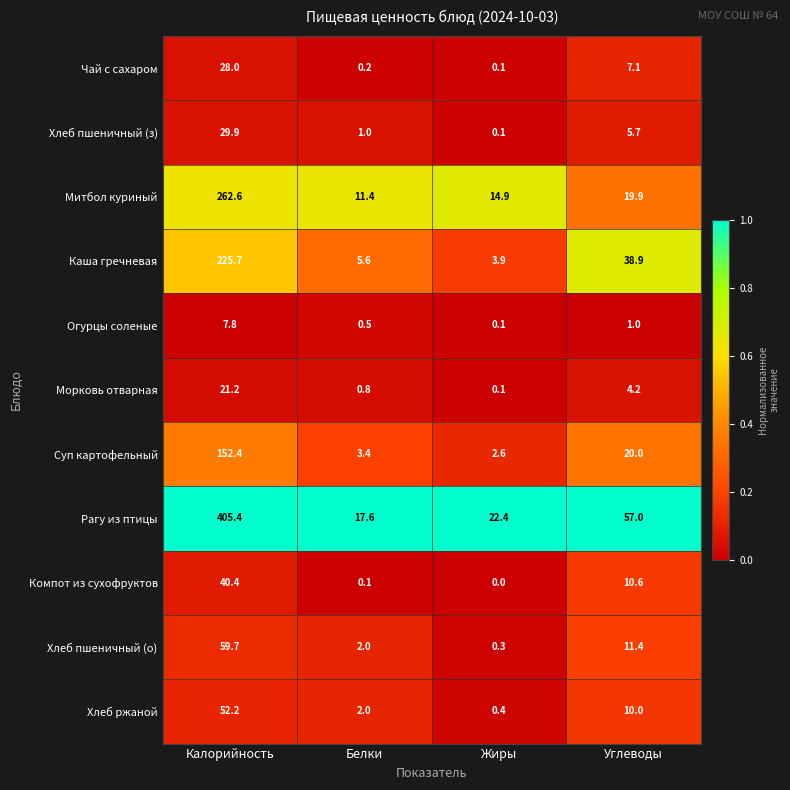

At which category is the sum across all series the highest?

Калорийность